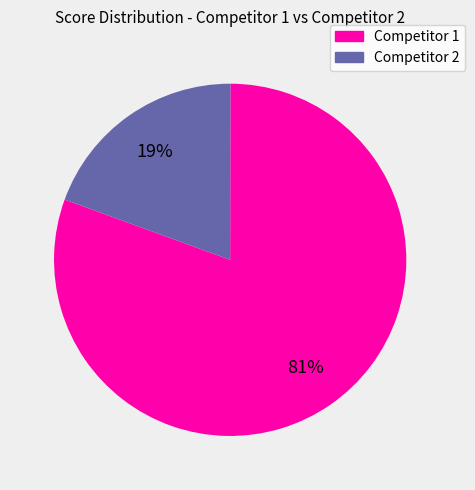

Does any single category account for the majority?

Yes